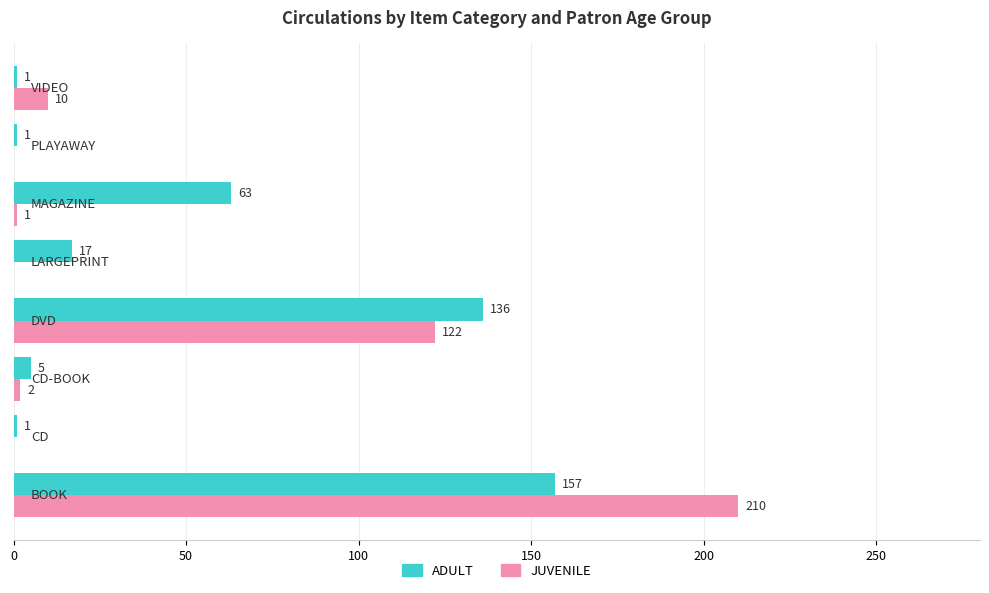

Which series has the largest total across all categories?

ADULT